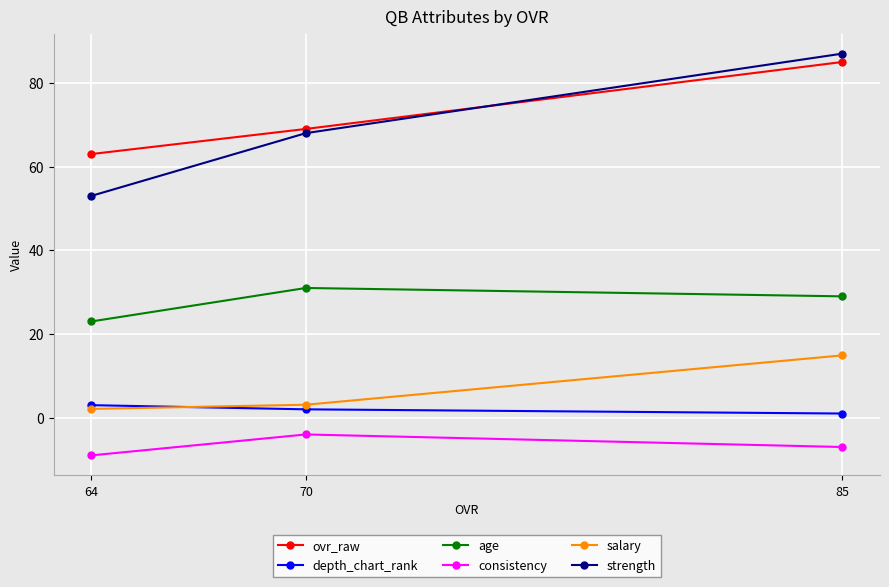

What are all the series names shown in the legend?

ovr_raw, depth_chart_rank, age, consistency, salary, strength